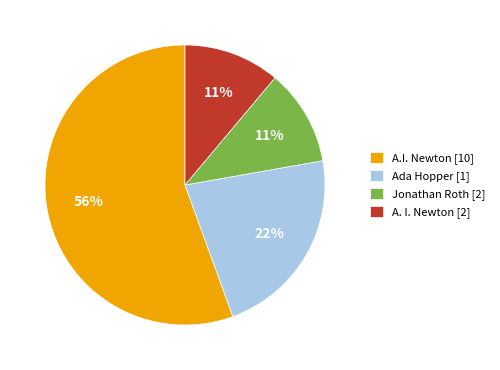

How many segments does this pie chart have?

4